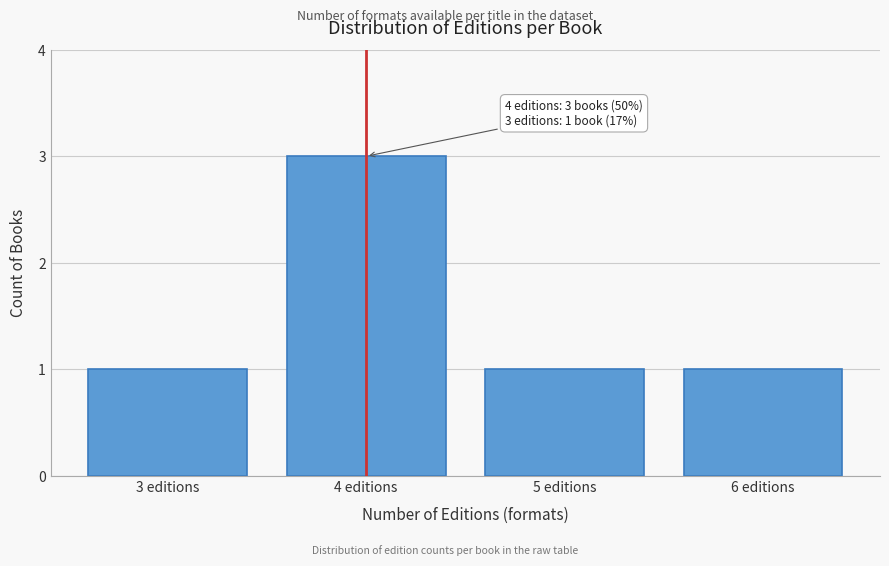

Reading left to right, extract all data points from this chart.

1	3	1	1